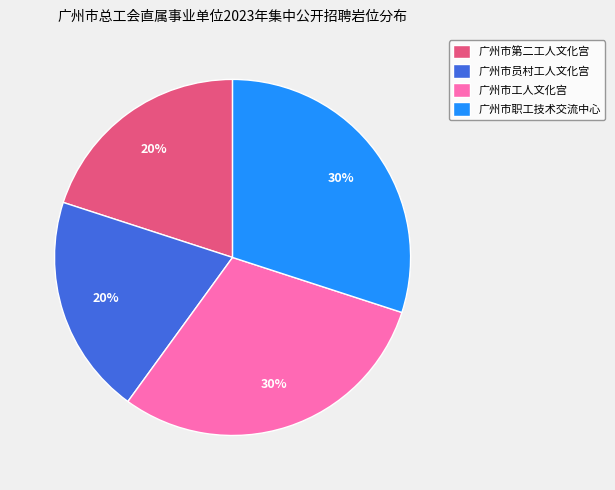

Count the number of slices in the pie.

4